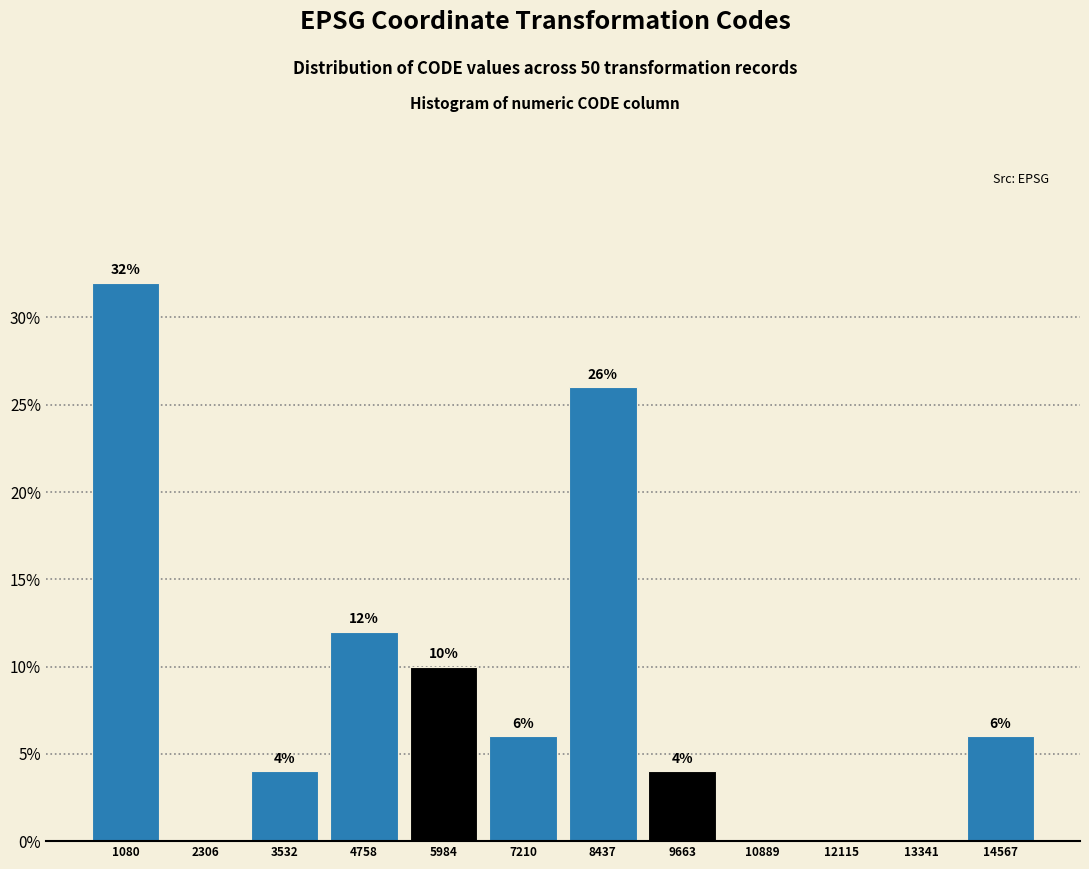

Reading right to left, list all the values displayed in this chart.

14567=6	13341=0	12115=0	10889=0	9663=4	8437=26	7210=6	5984=10	4758=12	3532=4	2306=0	1080=32